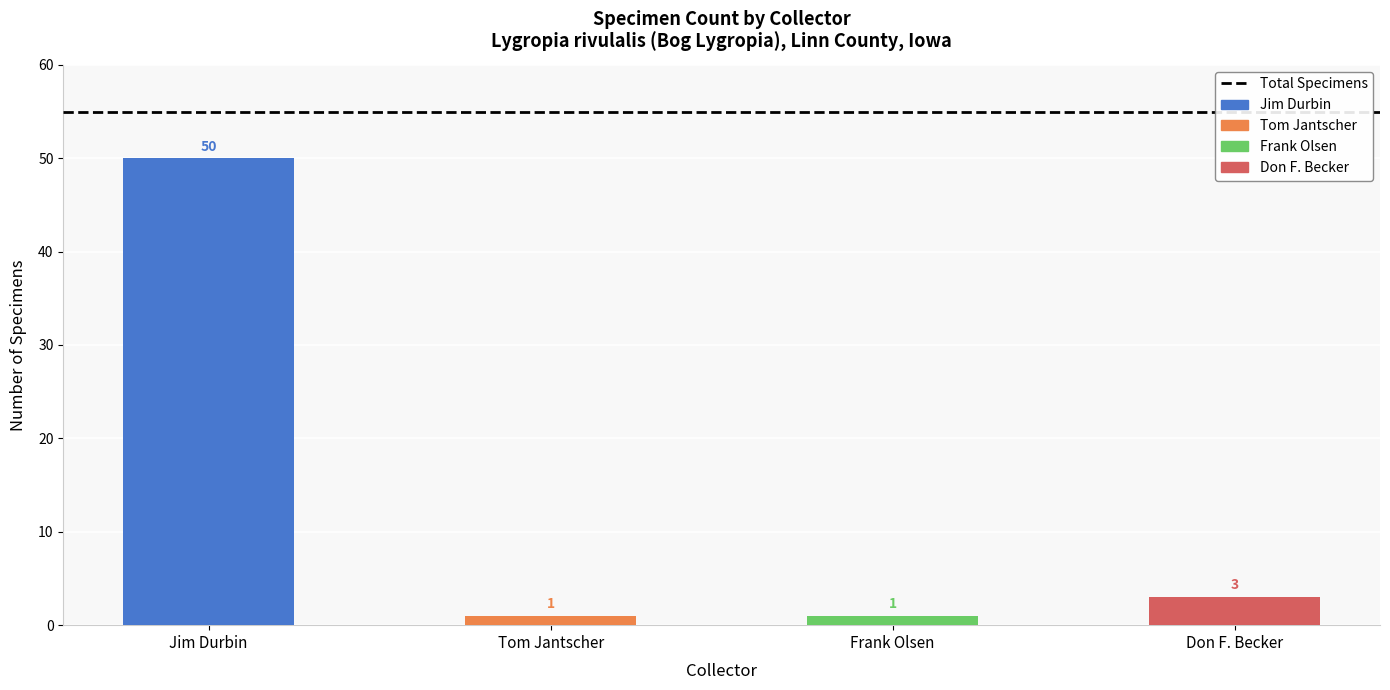

Is it true that the value at Don F. Becker is 3?

True